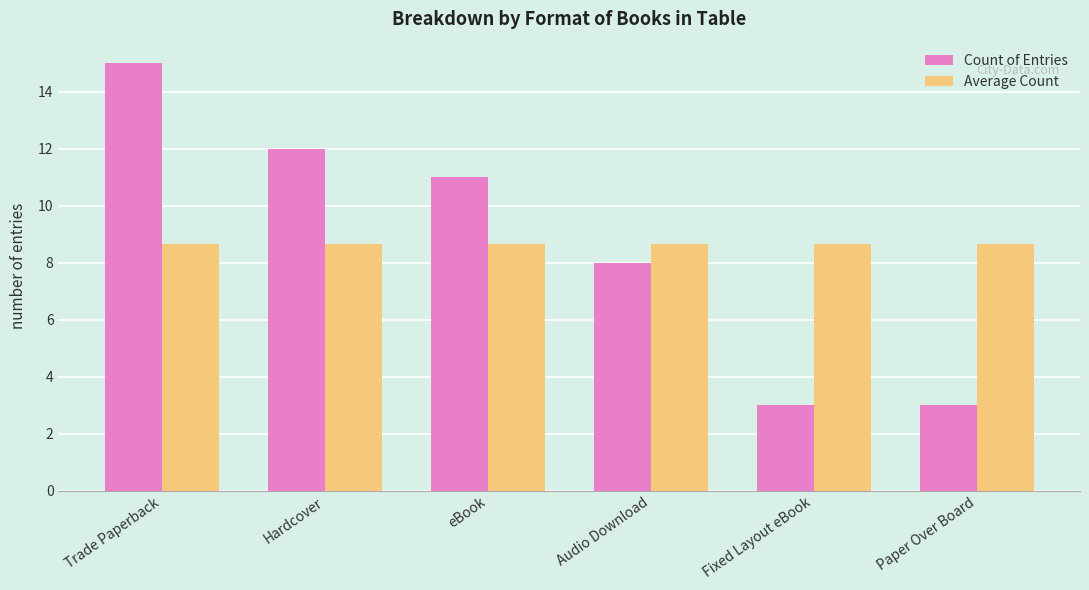

Is it true that Average Count equals 8.7 at Fixed Layout eBook?

True